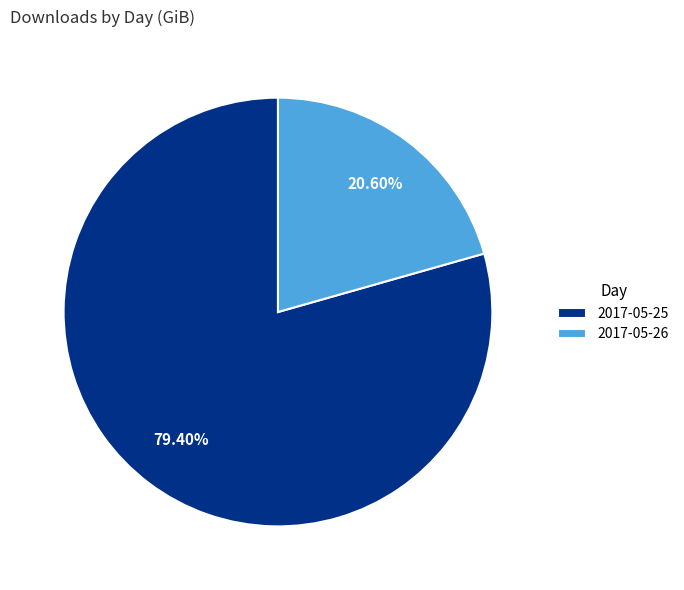

Which category has the smallest portion of the pie?

2017-05-26